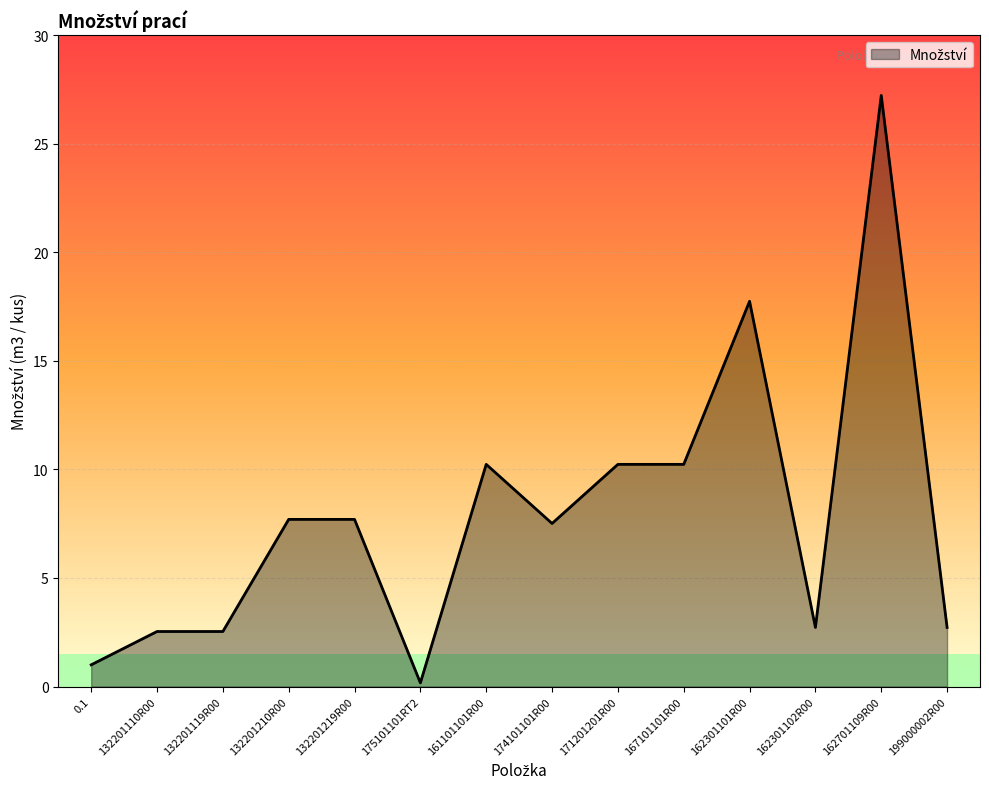

The value at 161101101R00 is 14.9. True or false?

False